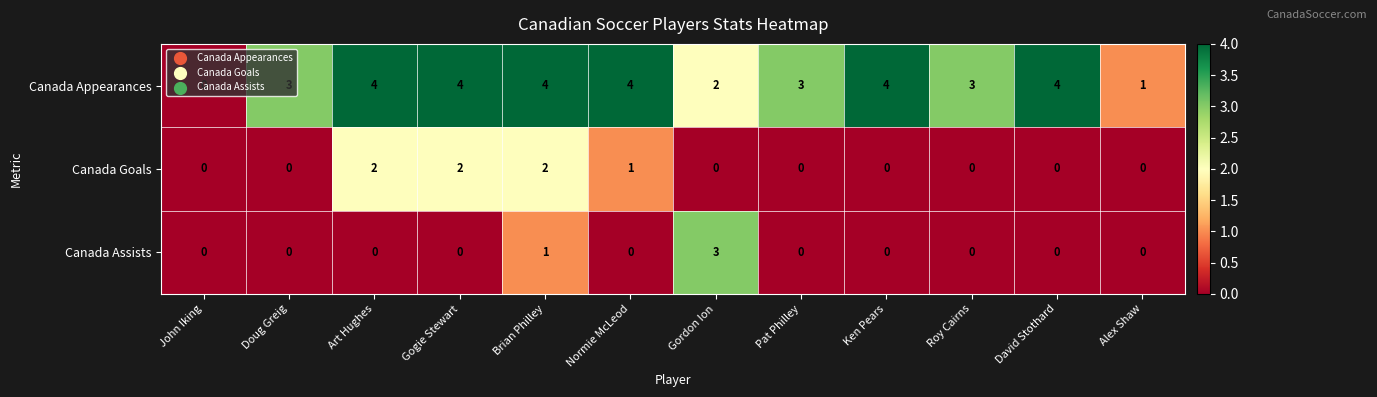

At how many categories does at least one series exceed 2?

10